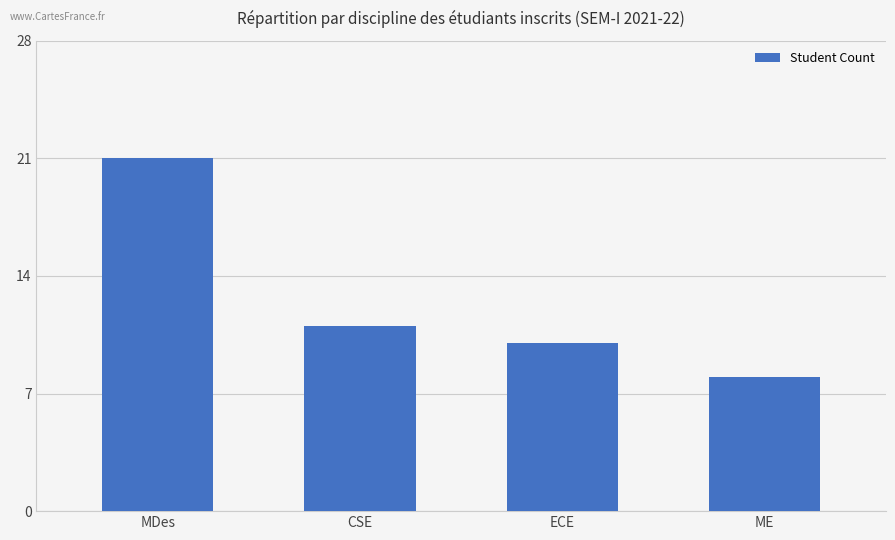

What is the difference between the values at ME and MDes?

13